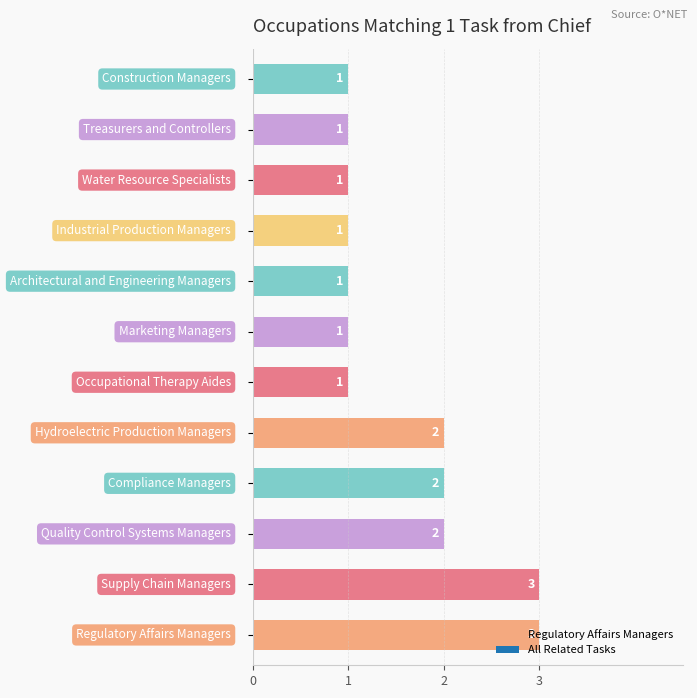

Reading left to right, what are all the values shown in this chart?

3	3	2	2	2	1	1	1	1	1	1	1